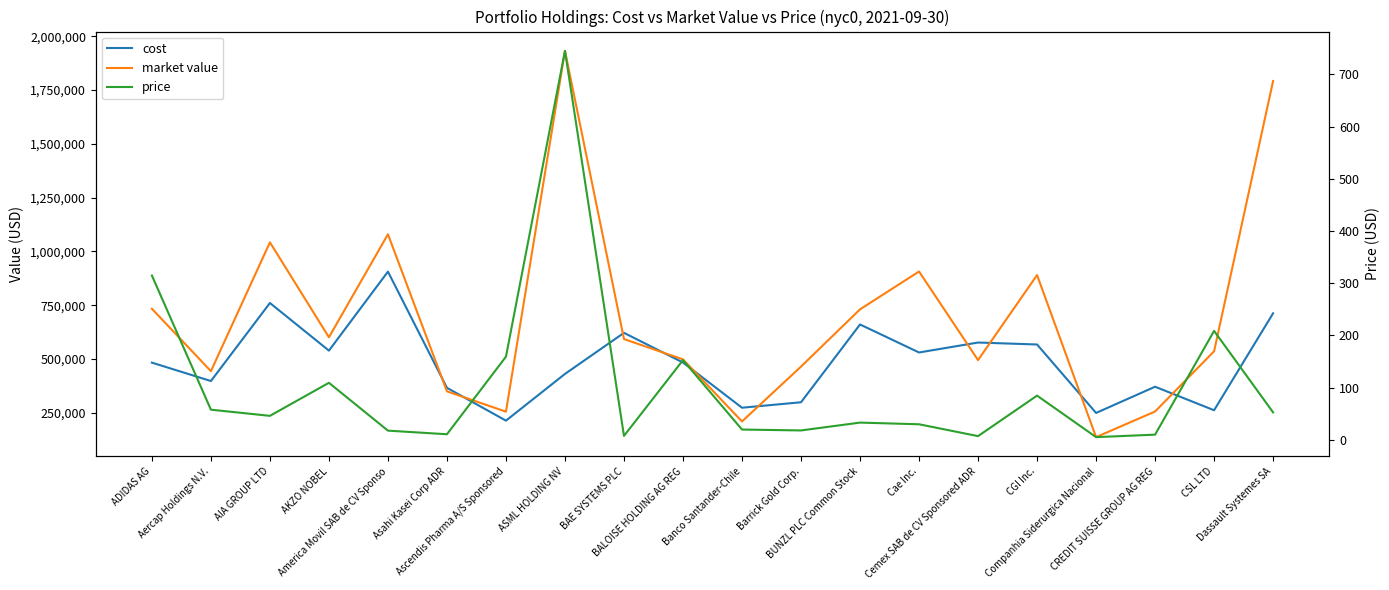

What is the difference between the maximum and minimum values in the market value series?

1795310.2